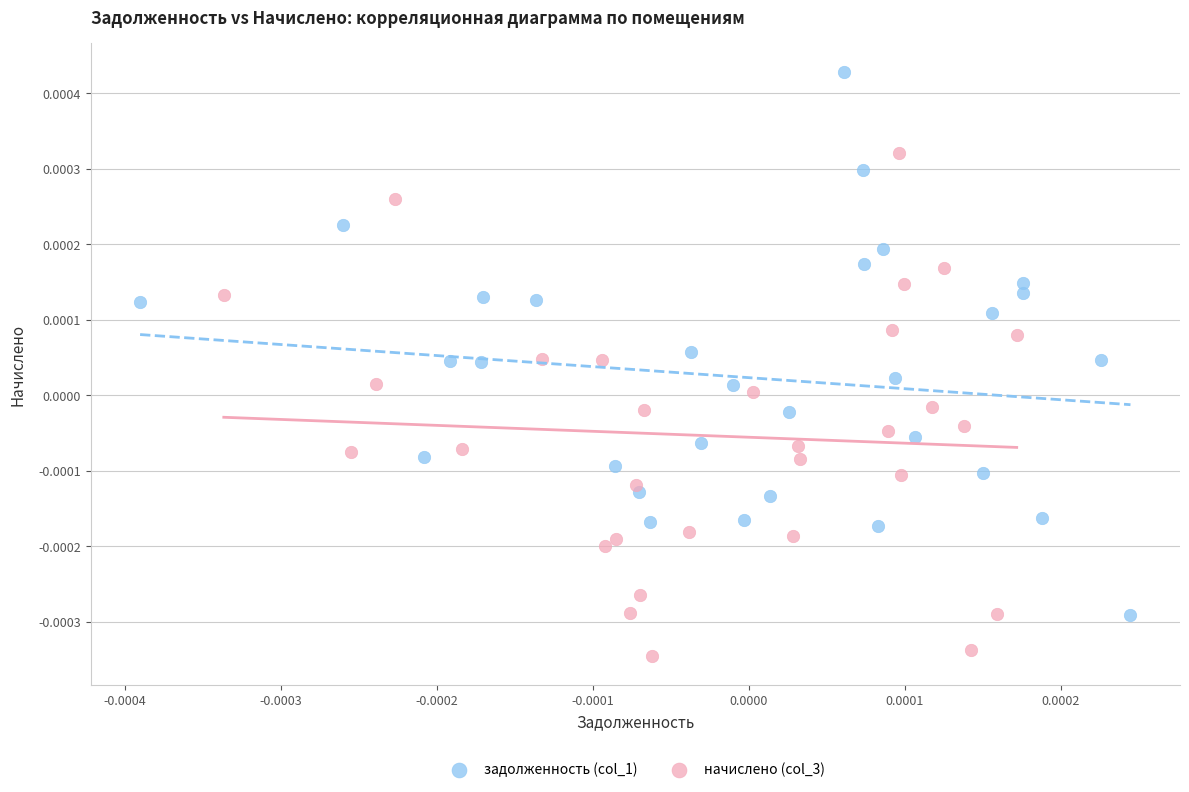

Which series has the largest Y range (max minus min)?

задолженность (col_1)